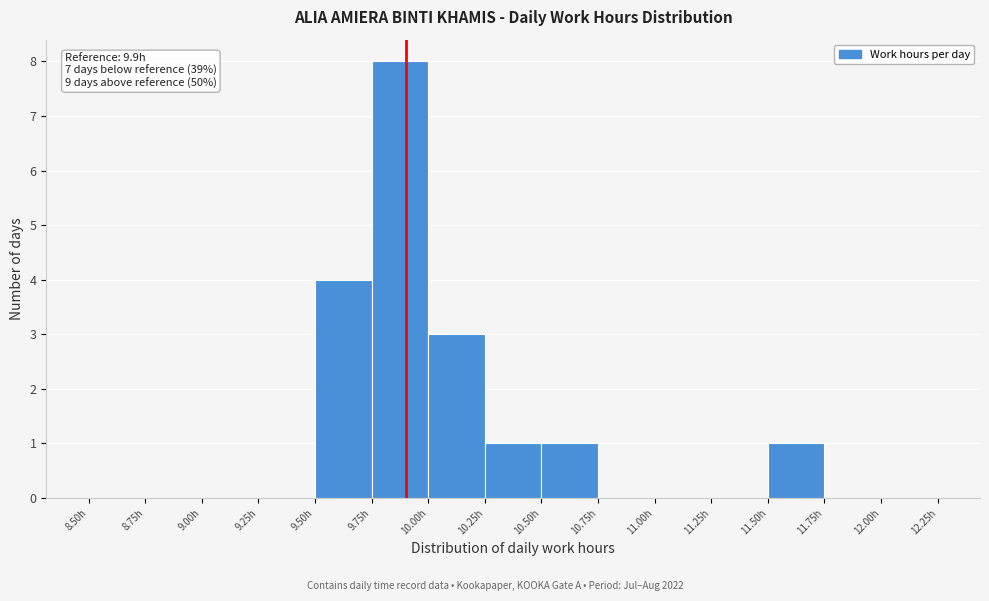

Which range on the x-axis has the tallest bar?

9.75 to 10.00